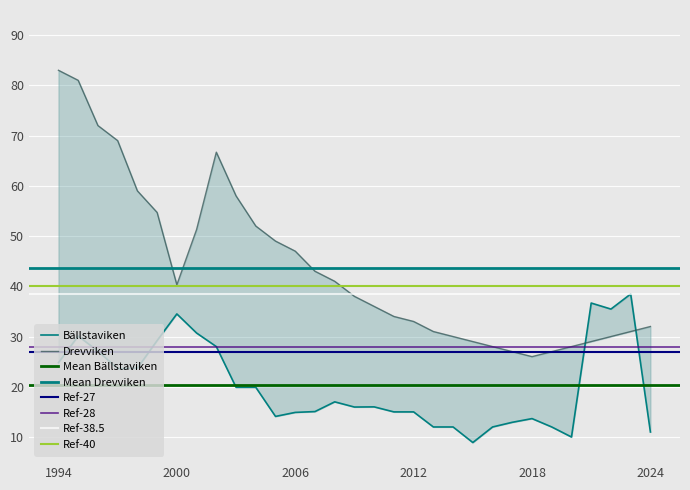

Which series ends up on top after the final intersection of Bällstaviken and Drevviken?

Drevviken